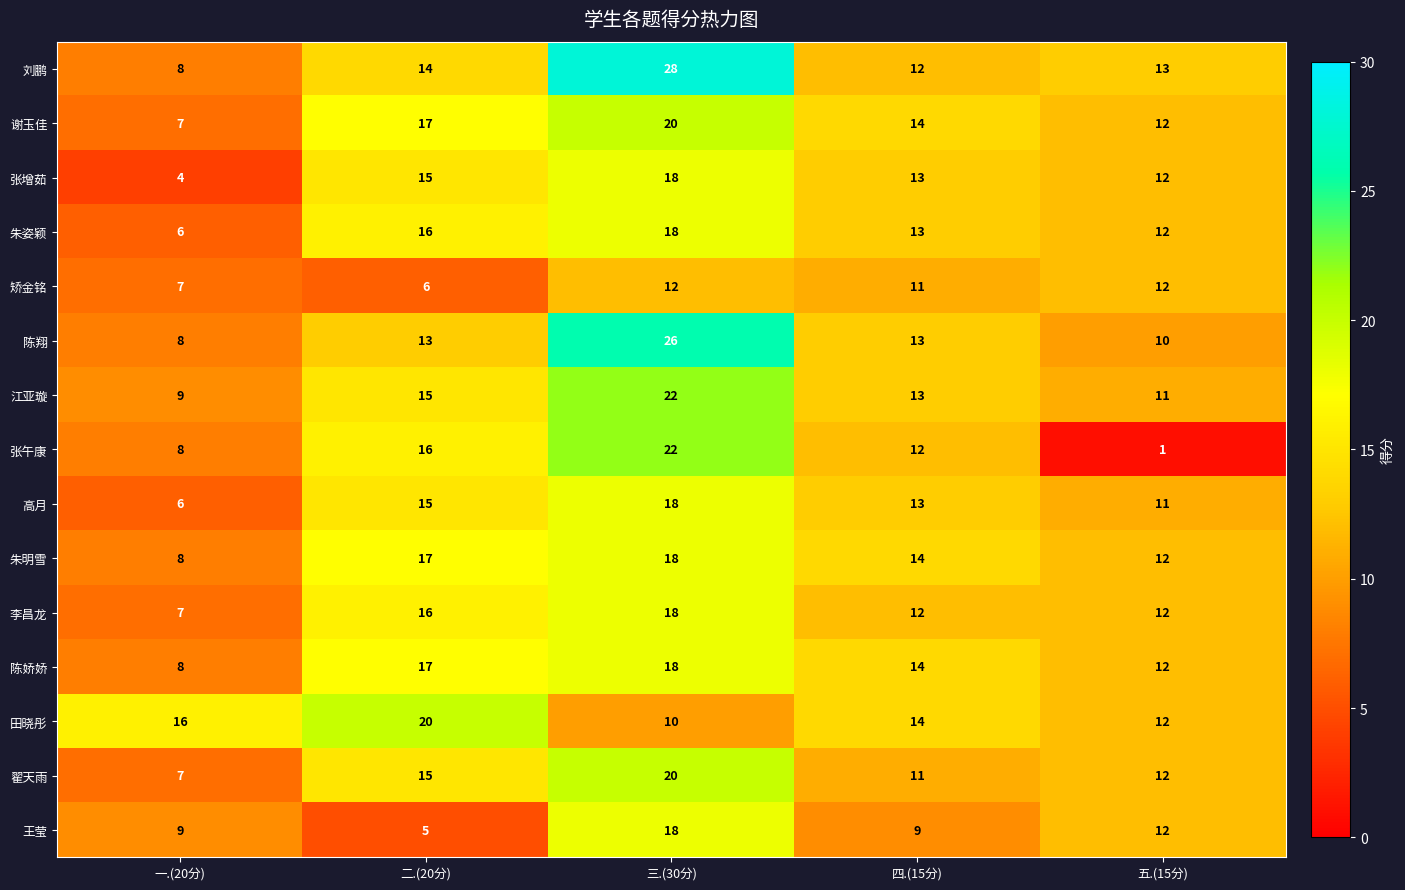

What is the total value across all series at 五.(15分)?

166